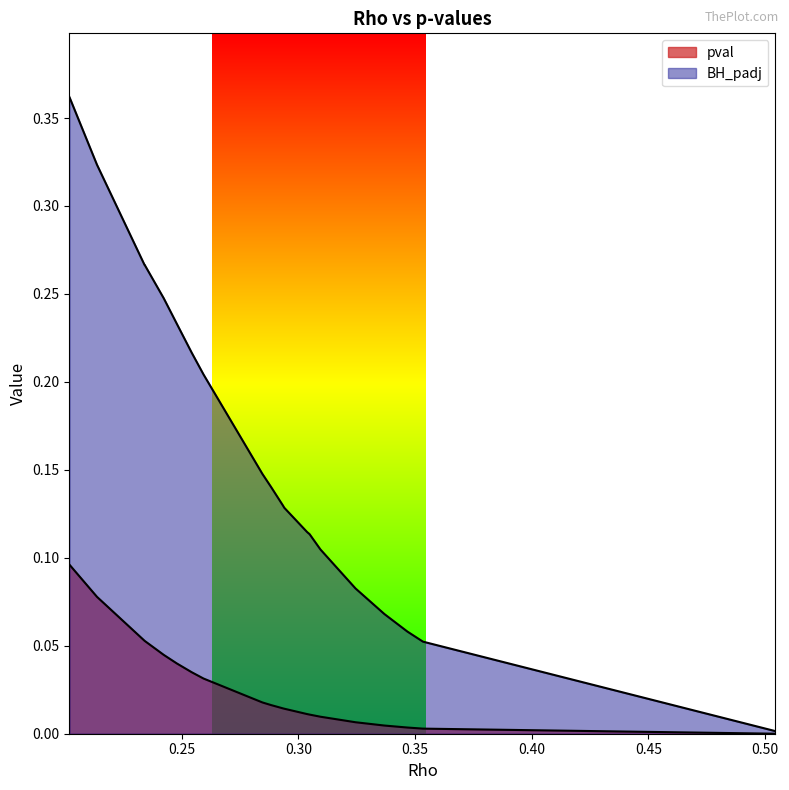

True or false: BH_padj and pval cross at least once.

False